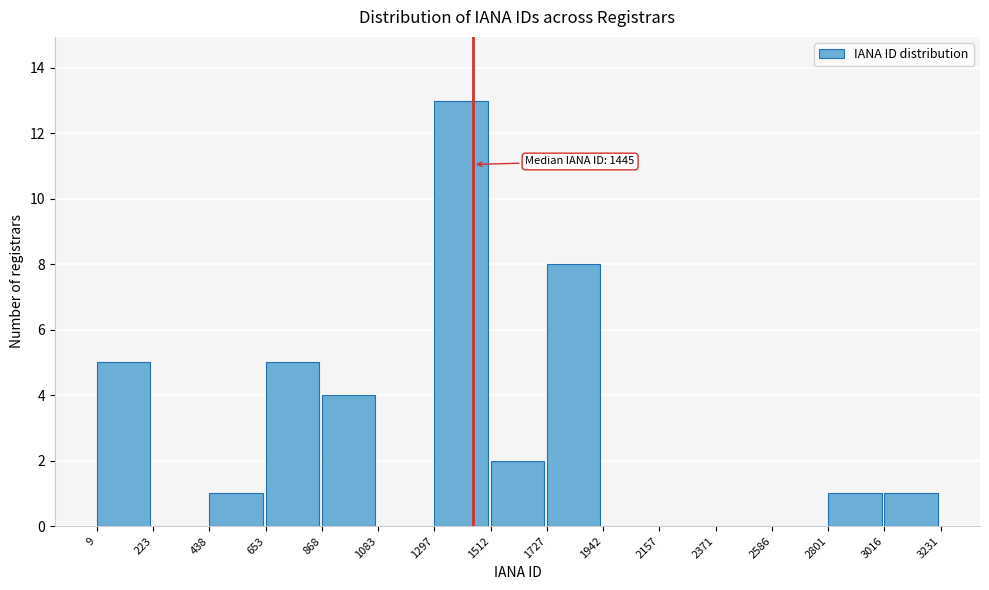

Which range on the x-axis has the tallest bar?

1297 to 1512